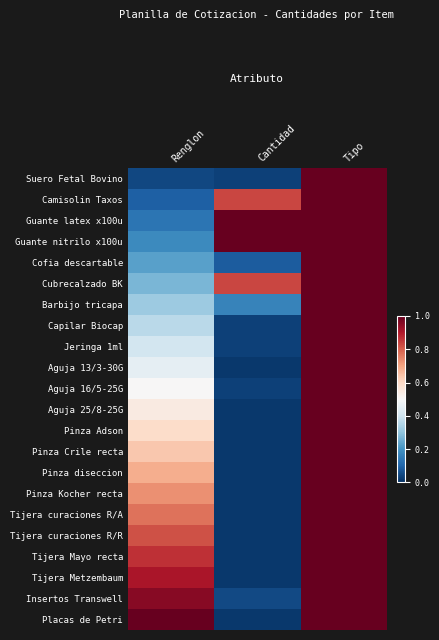

Count the number of categories in the chart.

3